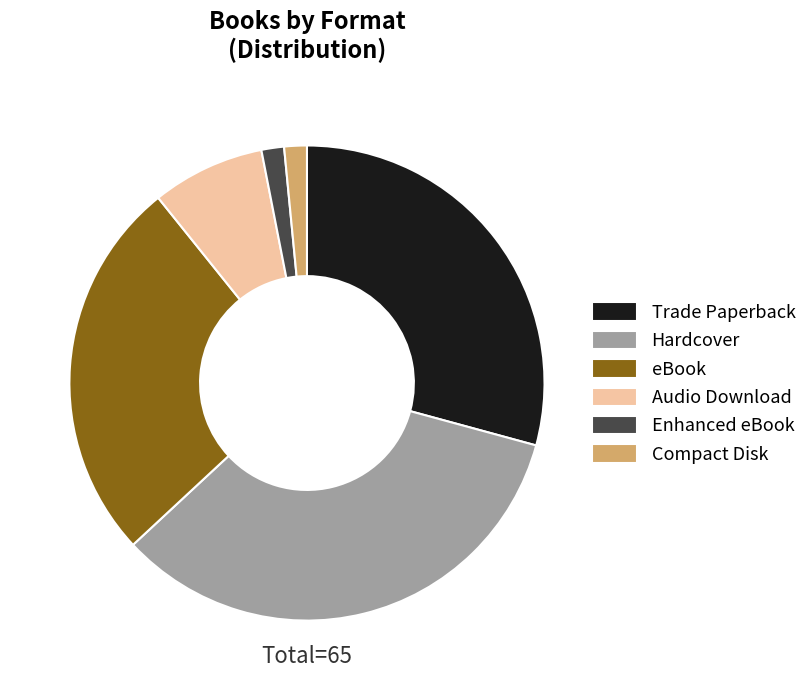

The Hardcover slice represents 34% of the pie. True or false?

True